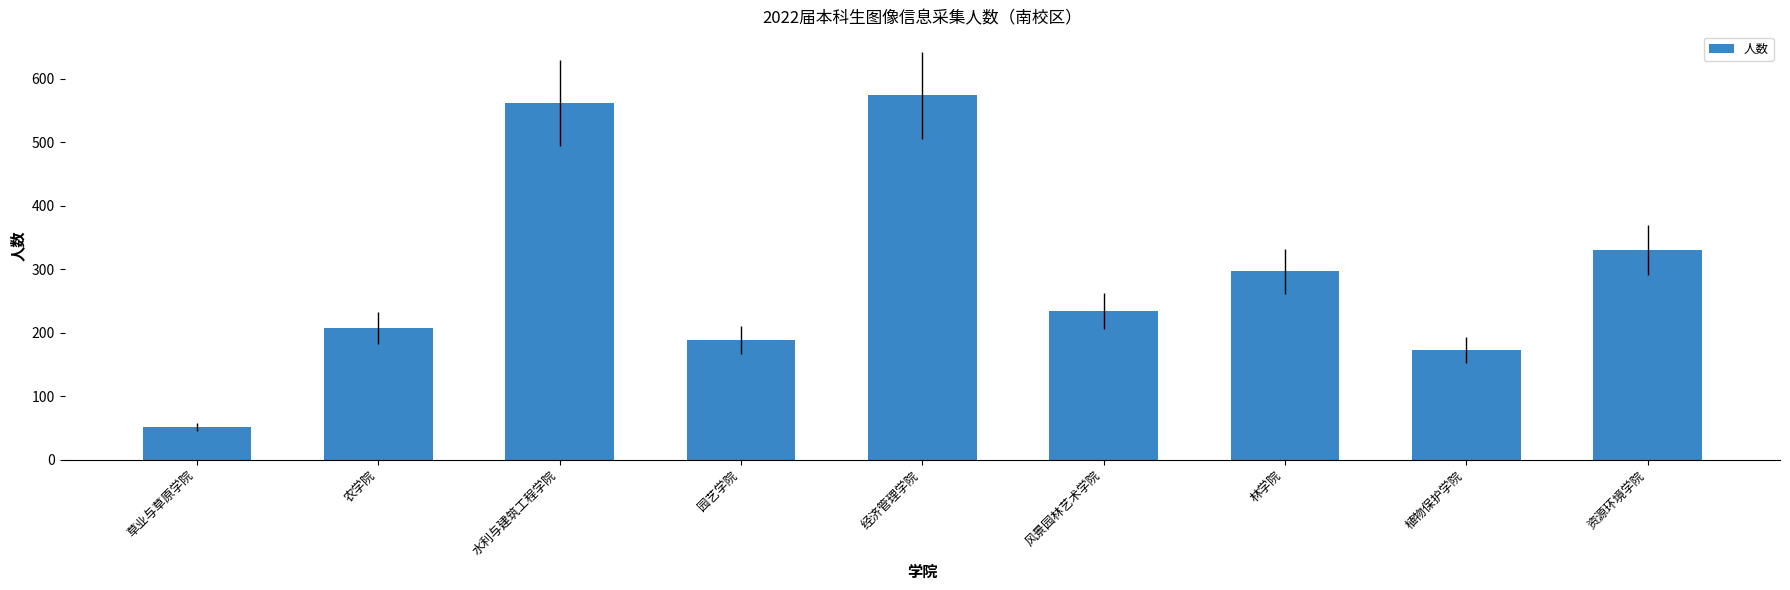

How many values are below 235?

4